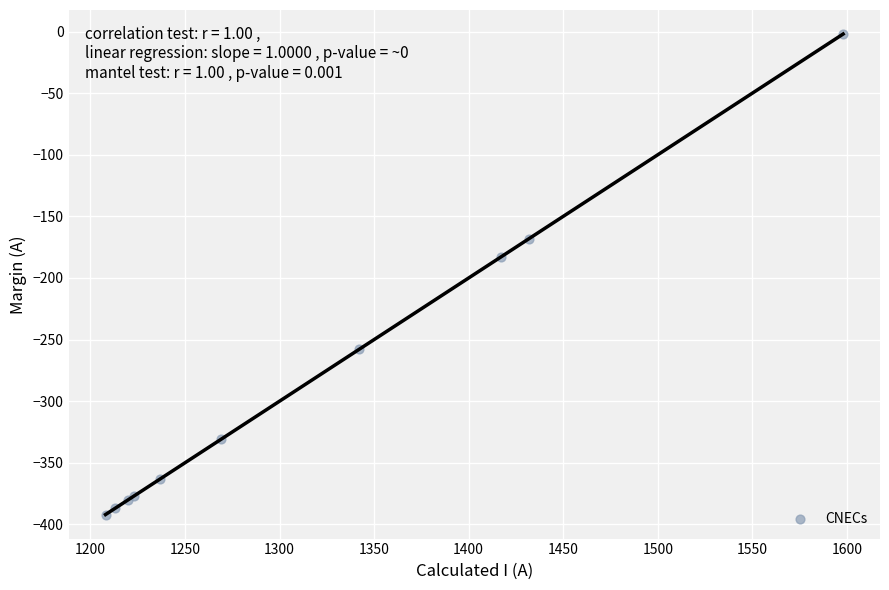

What Y value in the scatter plot is closest to -197?

-183